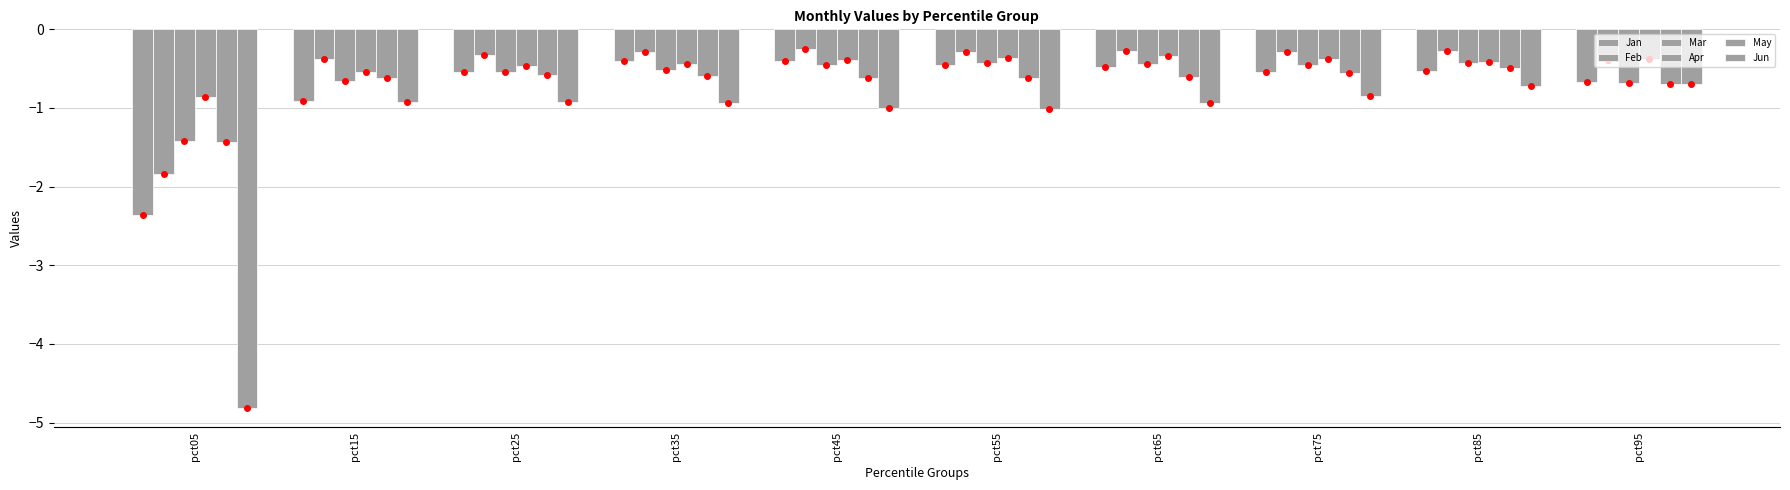

List the labels in order of Mar value, smallest first.

pct05, pct95, pct15, pct25, pct35, pct75, pct45, pct65, pct85, pct55